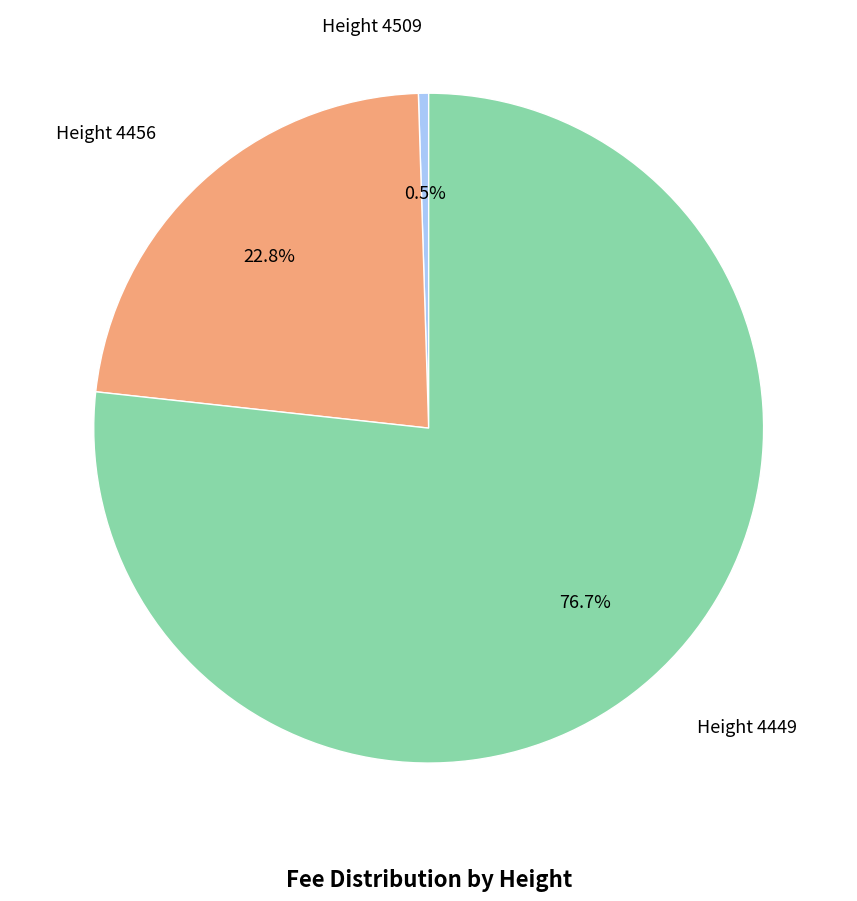

Is there any slice that represents more than half of the pie?

Yes